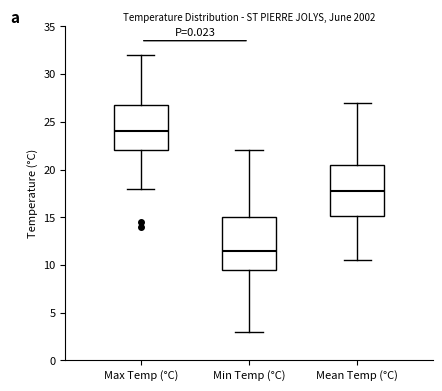

Where does the lower whisker of the box for Mean Temp (°C) end on the y-axis? The values are not printed on the chart, so give them approximately, as read against the axis.

10.5